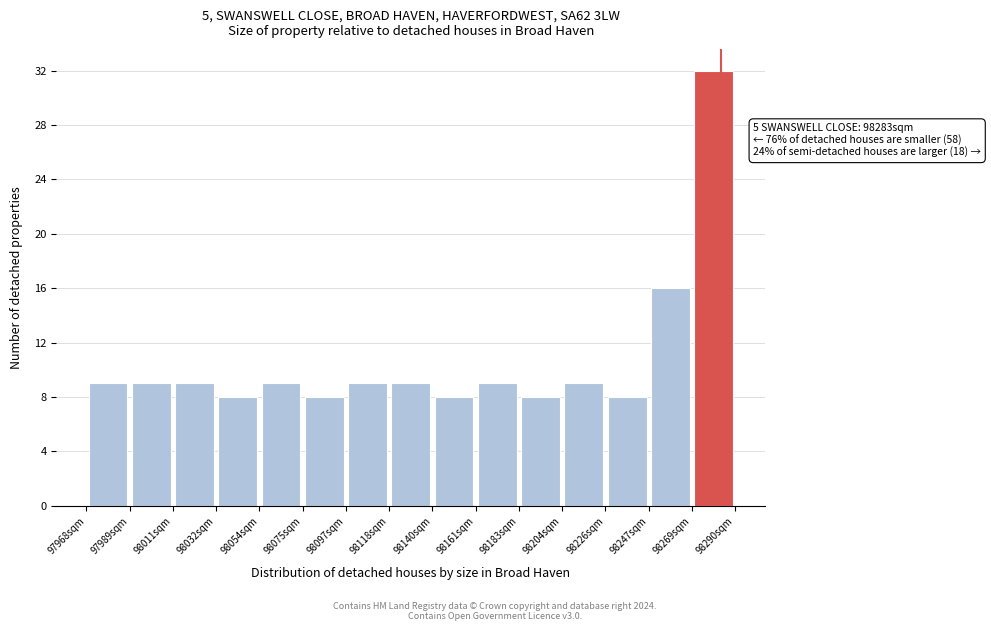

Over which range of the x-axis is the bar tallest?

98270 to 98290